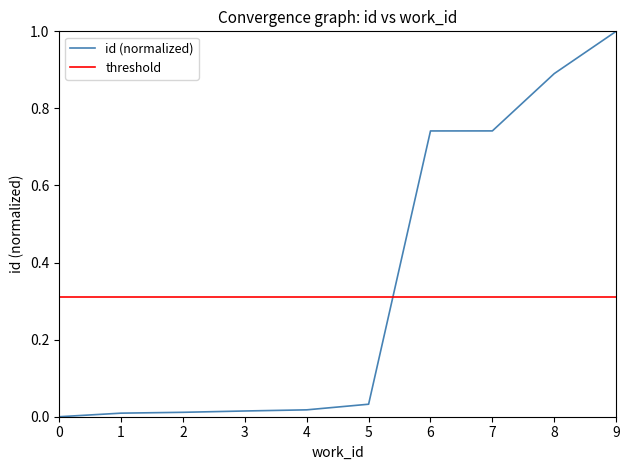

True or false: the data has more than 2 interior local peaks.

False